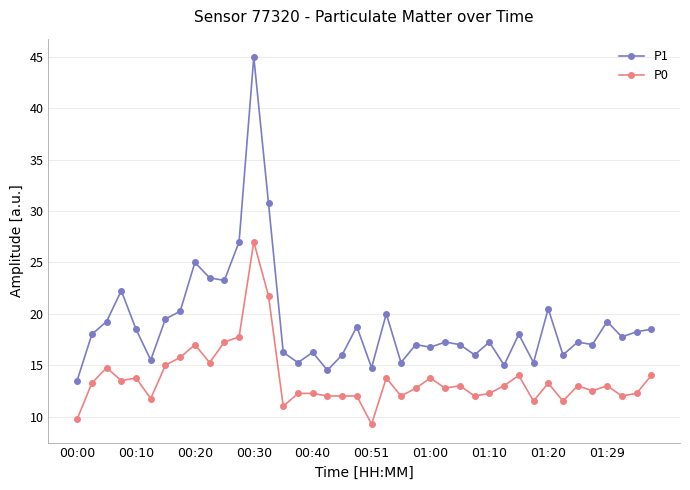

What is the value of the P1 point at the 38th from the left?

17.8